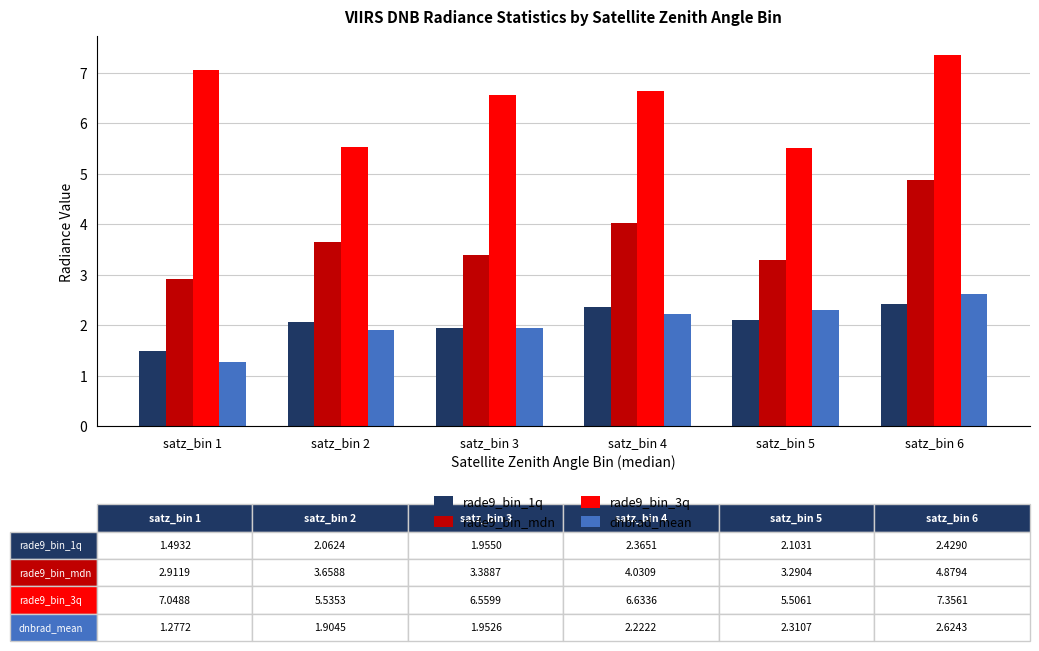

Is the value of dnbrad_mean at satz_bin 4 greater than the value of rade9_bin_3q at satz_bin 2?

No